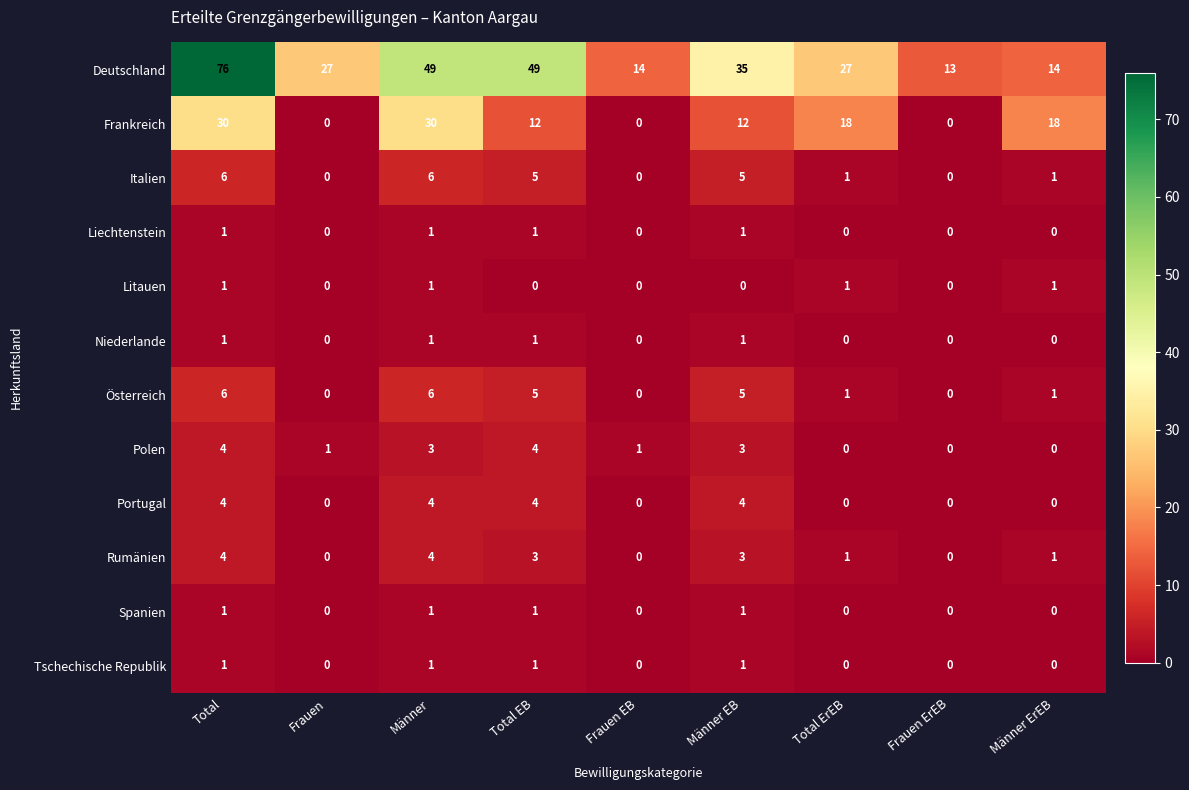

The value of Frankreich at Männer is 30. True or false?

True